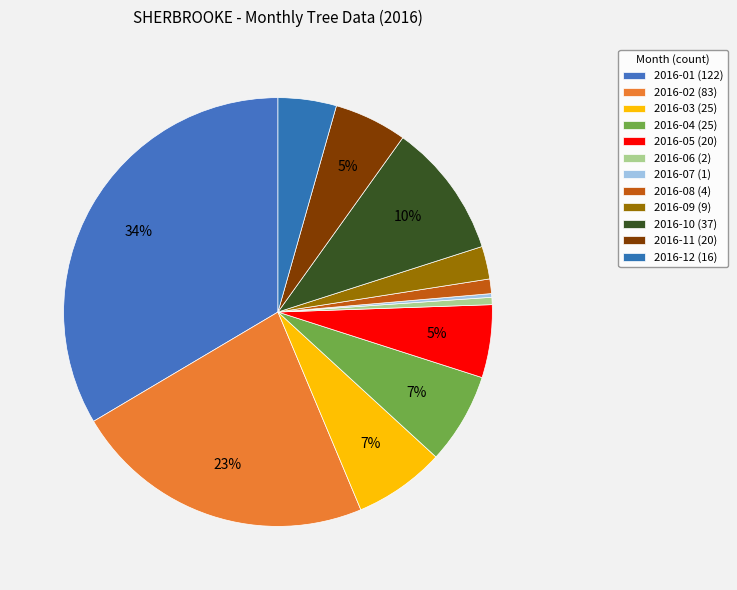

To the nearest percent, what is the difference between the largest and smallest slice percentages?

33%